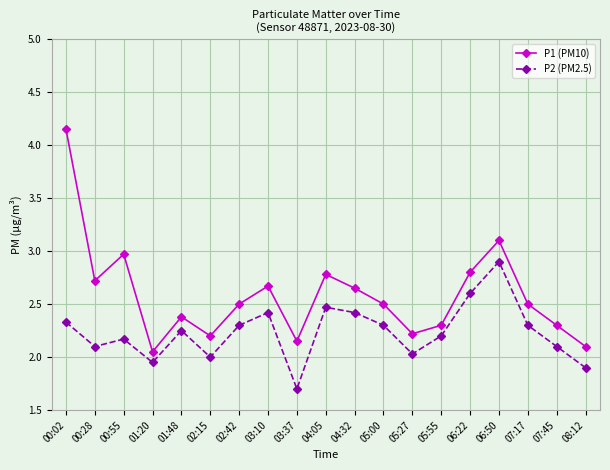

True or false: P1 (PM10) has a value of 1.7 at 03:10.

False